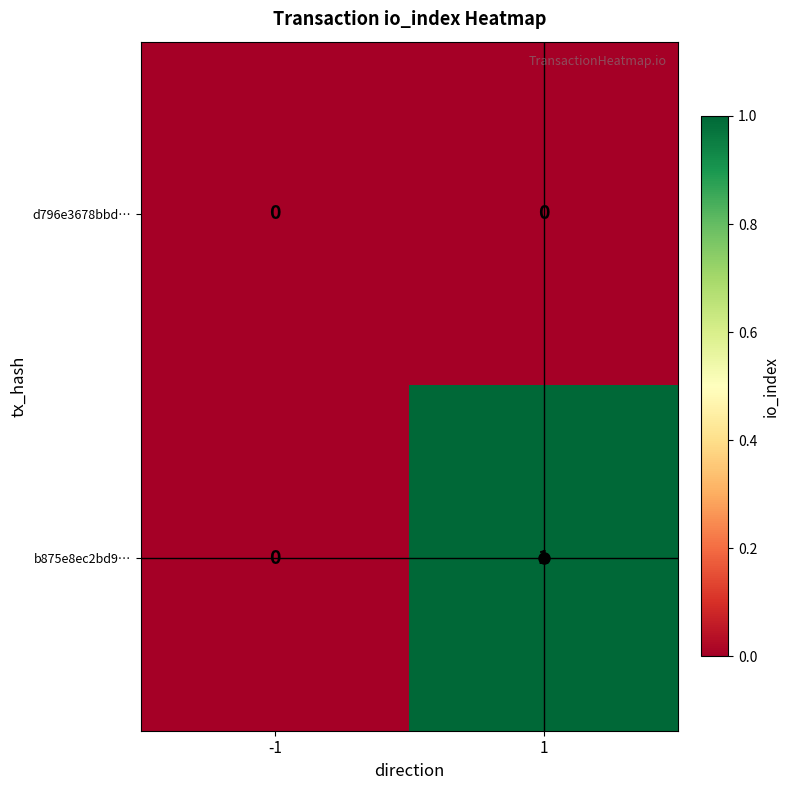

Which series has the largest total across all categories?

b875e8ec2bd9…